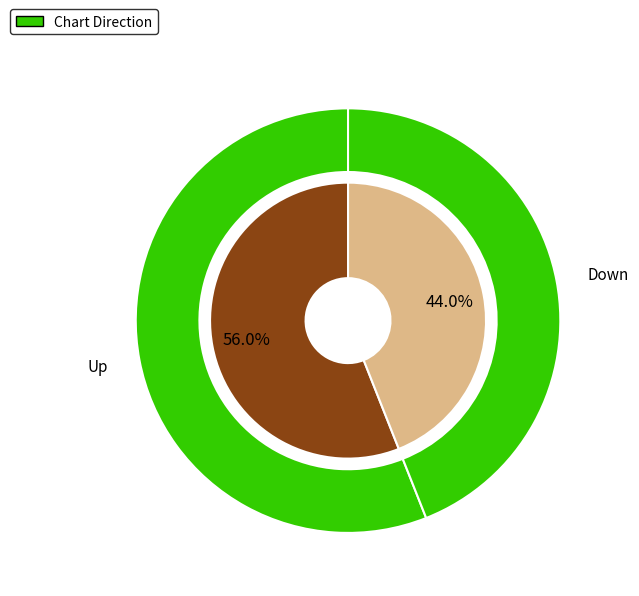

To the nearest percent, what is the difference between the largest and smallest slice percentages?

12%